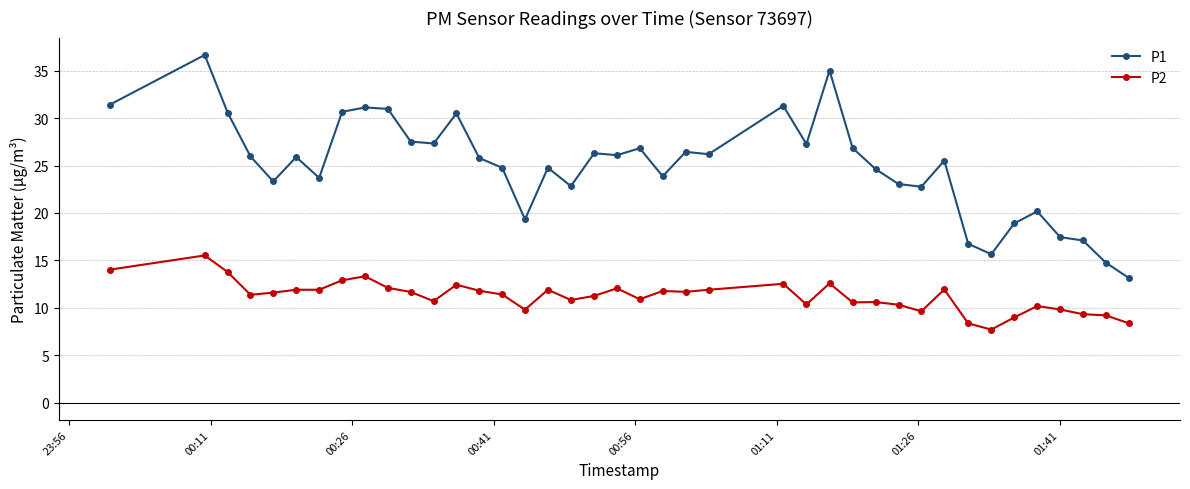

What is the difference between the second highest and second lowest values in the P1 series?

20.3